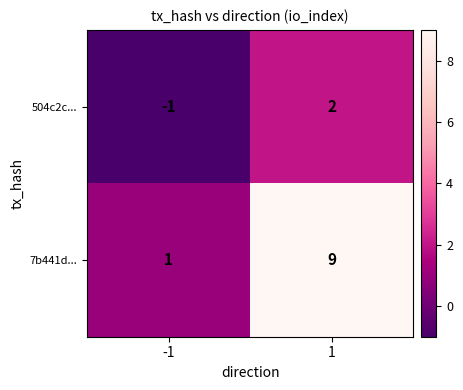

Which series changed the most between -1 and 1?

7b441d...